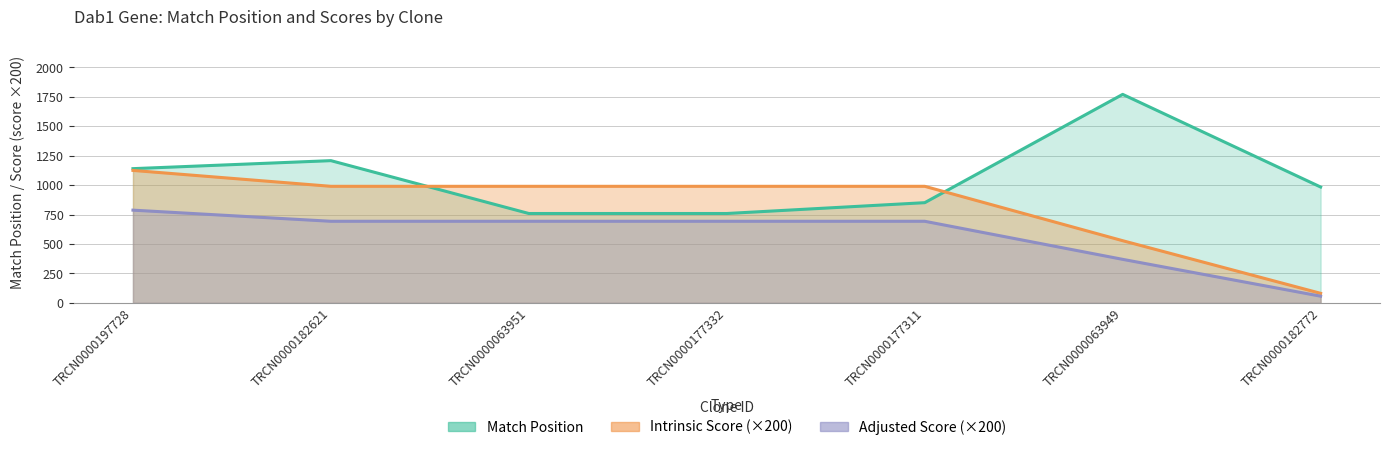

How many data points in Intrinsic Score are above 990?

1